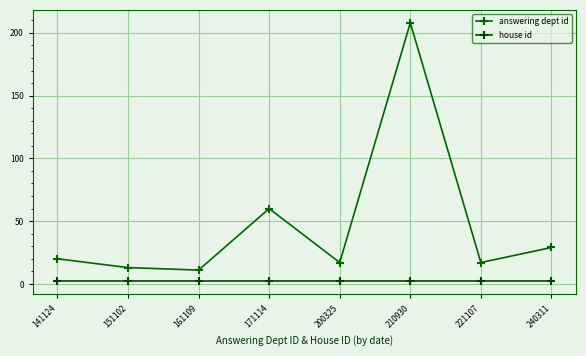

What is the highest value of the answering dept id series?

208